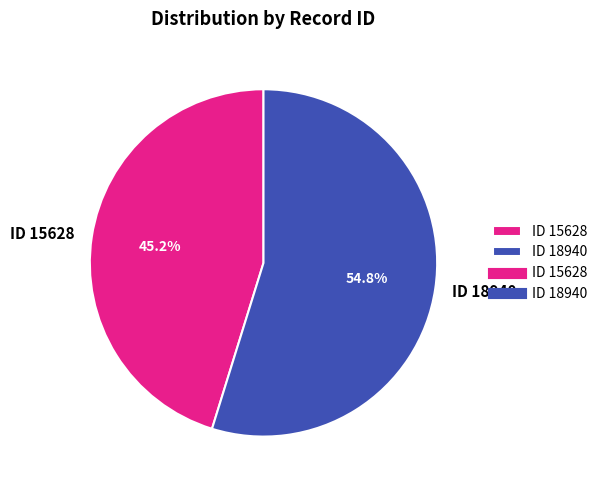

Is it true that ID 15628 is 52% of the pie?

False